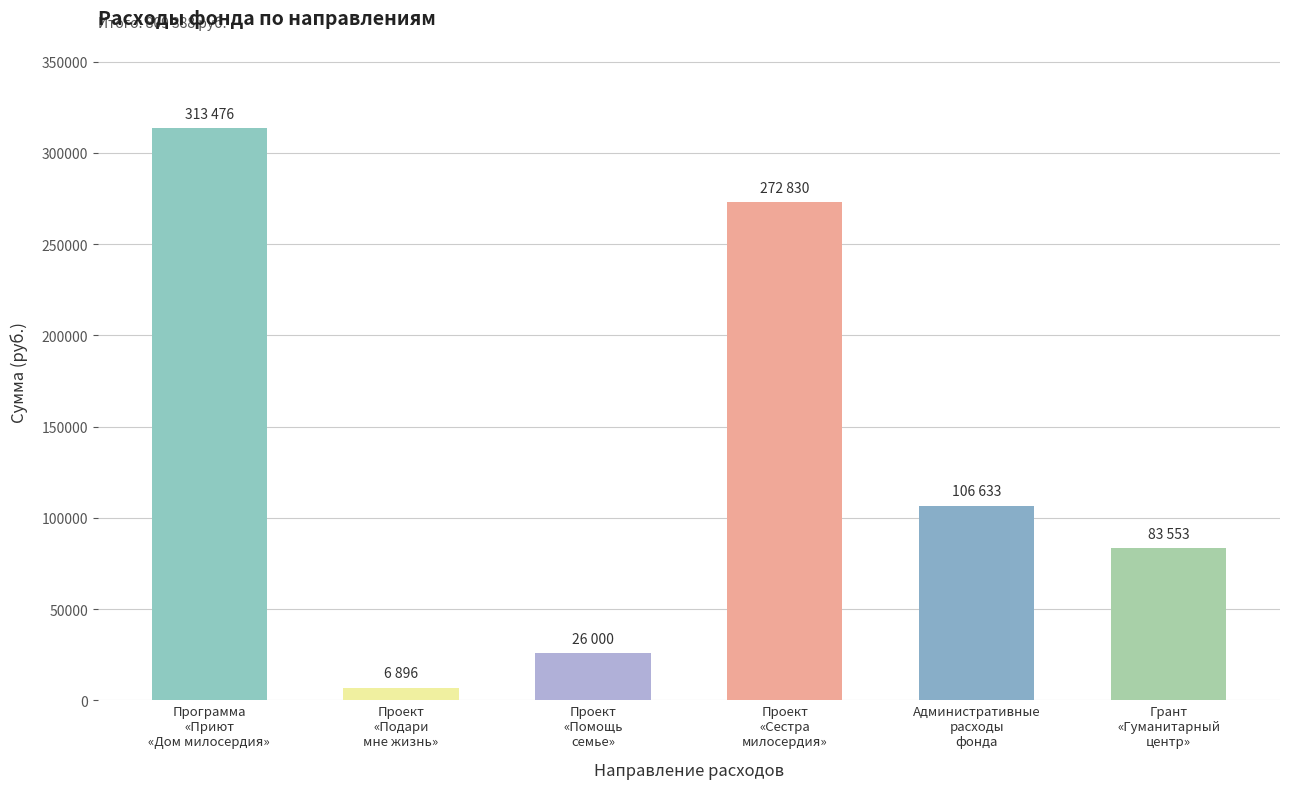

True or false: the data shows 313476 at Программа
«Приют
«Дом милосердия».

True